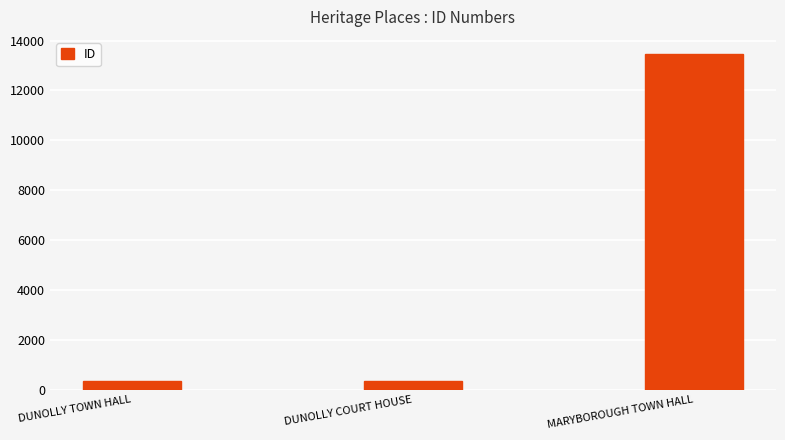

What is the sum of all values?

14164